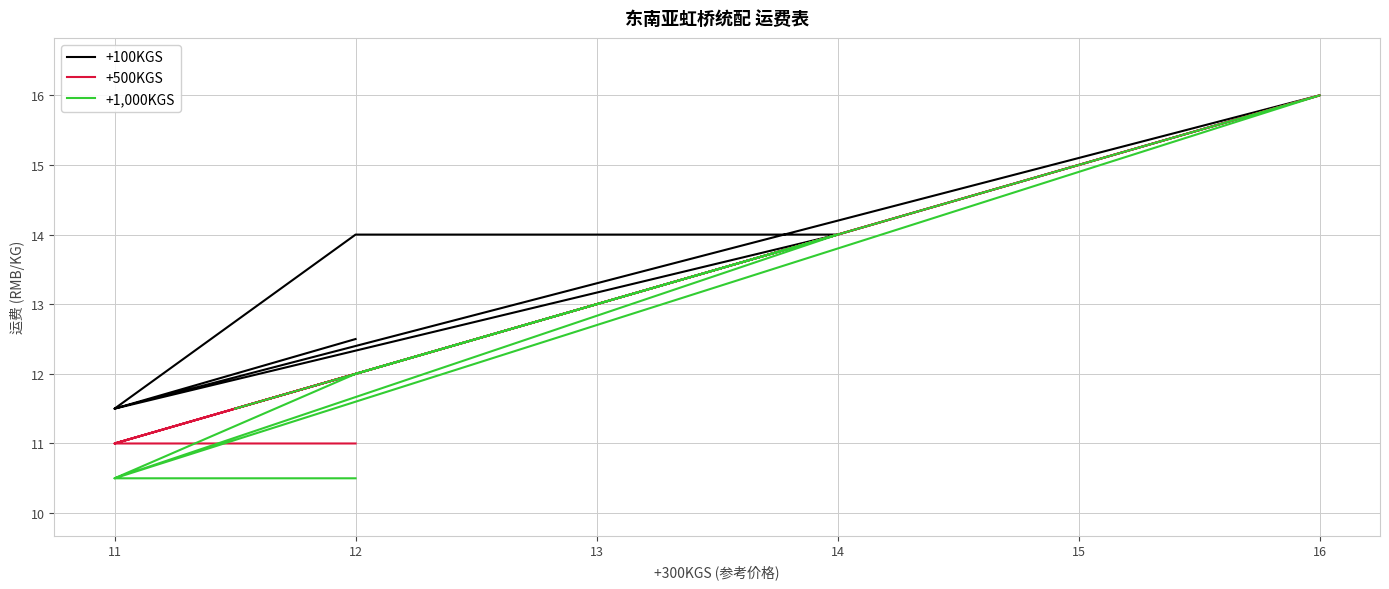

What are all the series names shown in the legend?

+100KGS, +500KGS, +1,000KGS